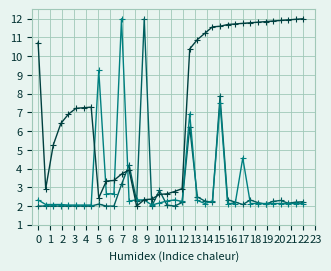

What is the smallest value displayed?

2.0